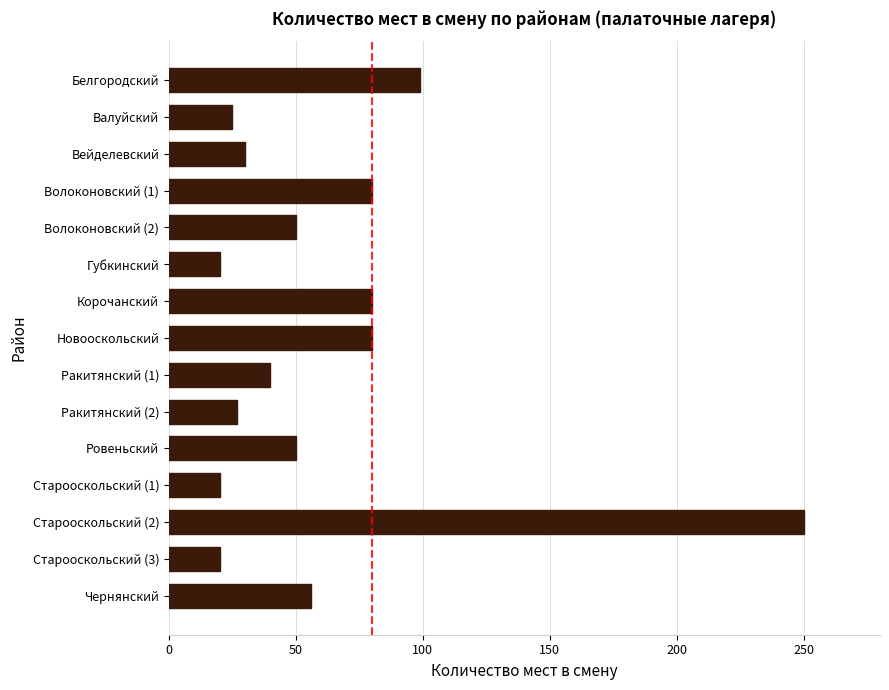

How many data points are less than 50?

7